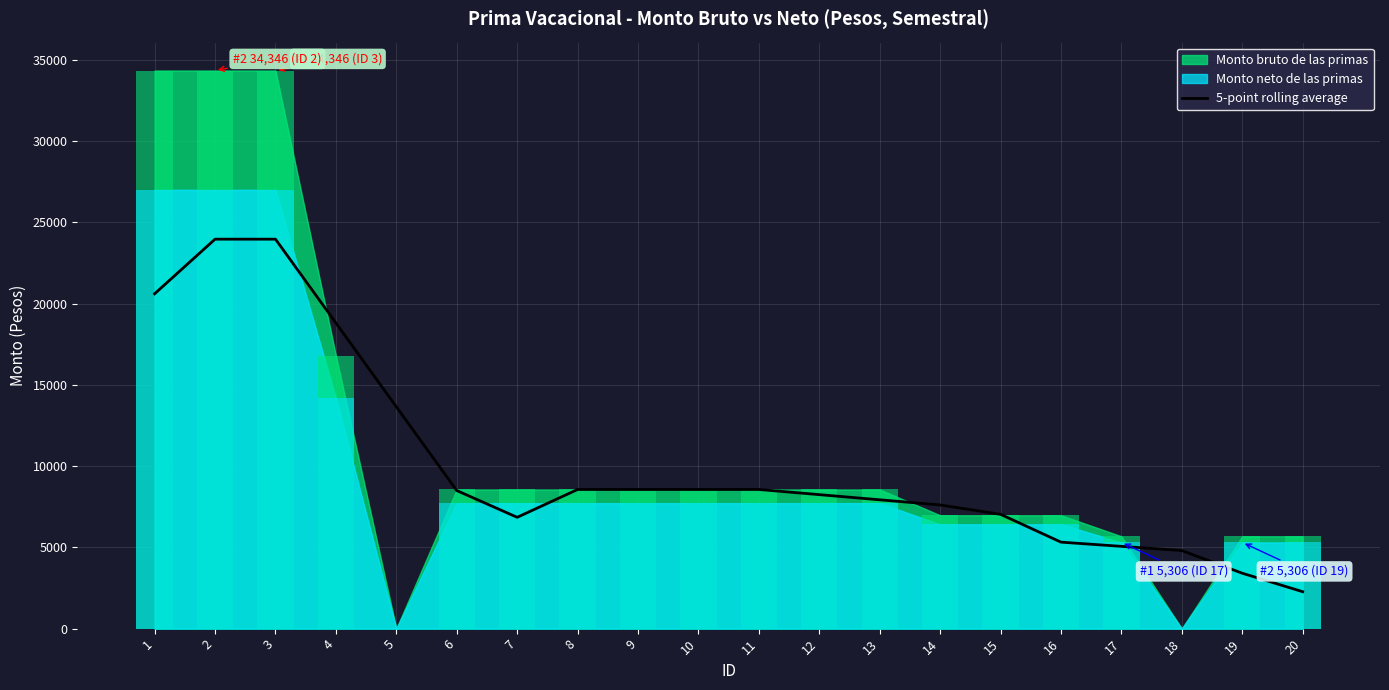

The chart shows a value of 33186.2 at 2. True or false?

False